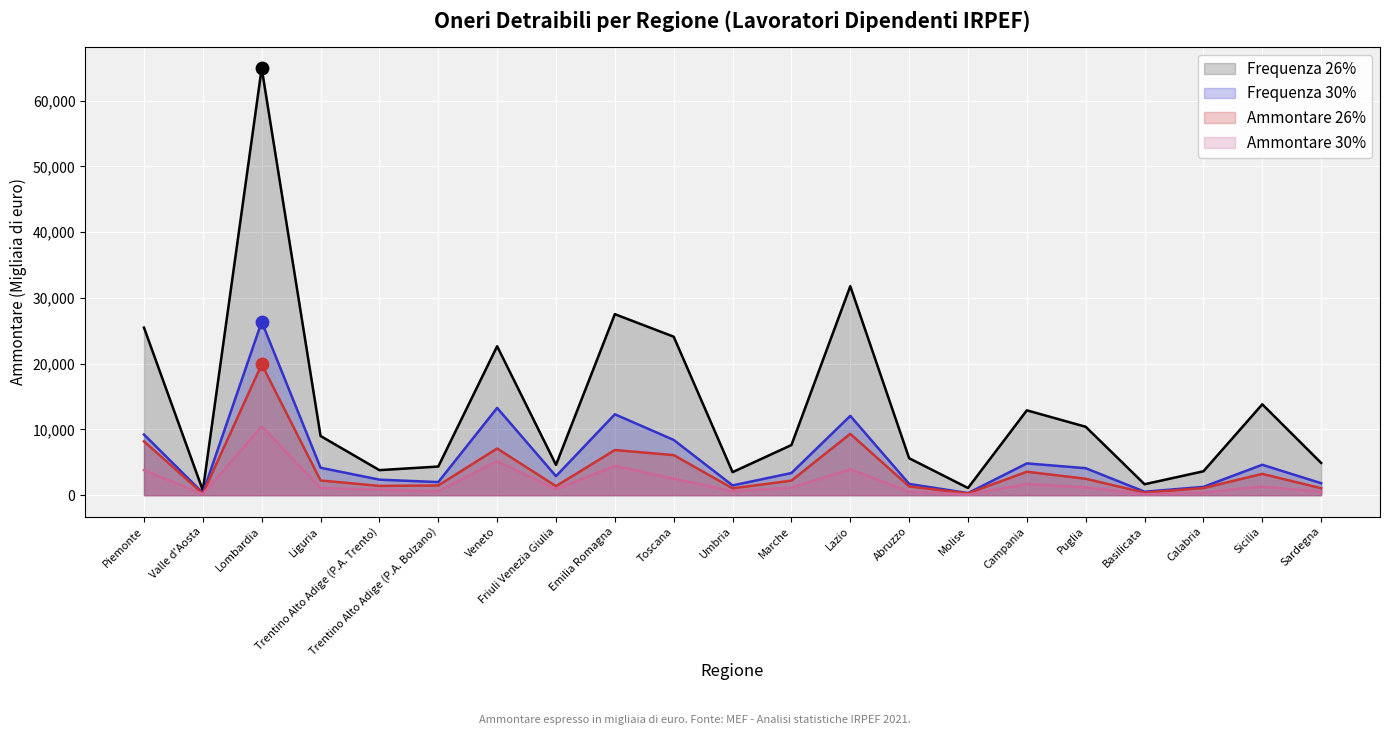

Which series has the largest total across all categories?

Frequenza 26%